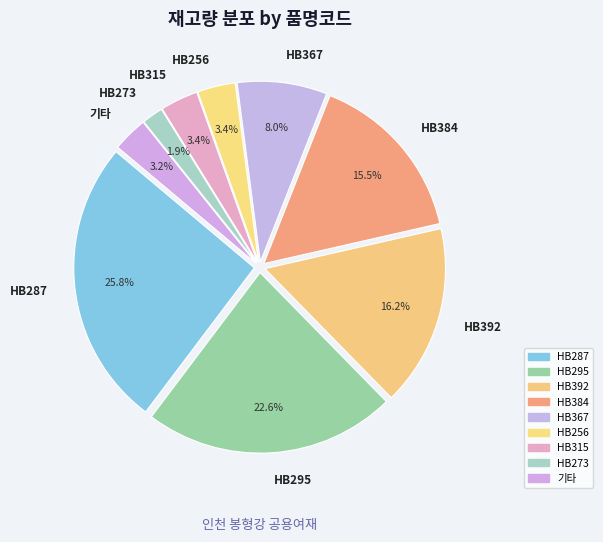

Which slice is the smallest?

HB273